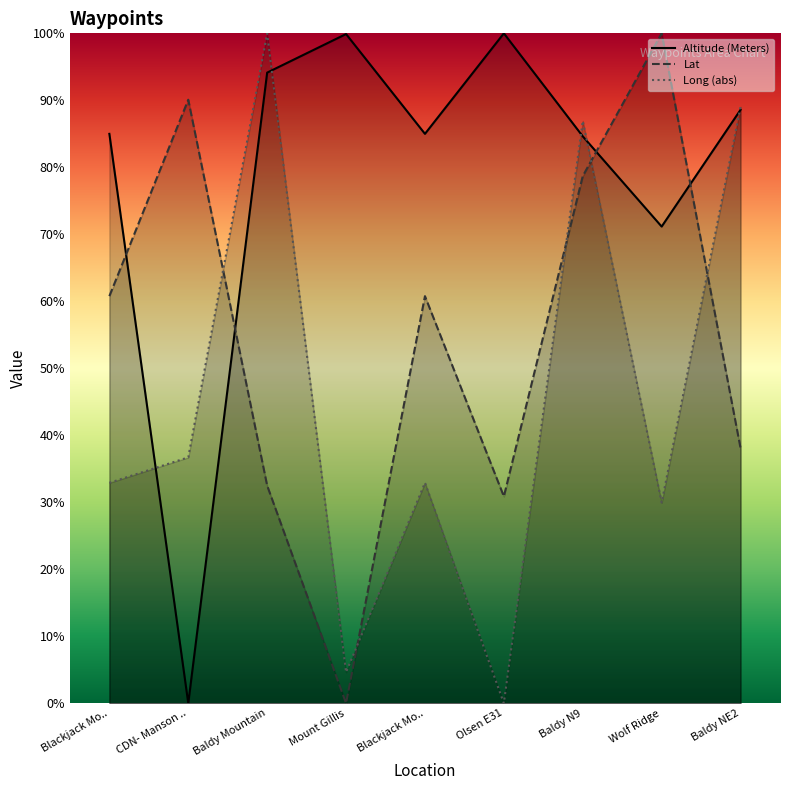

Rank the series by their average value, from lowest to highest.

Long (abs), Lat, Altitude (Meters)